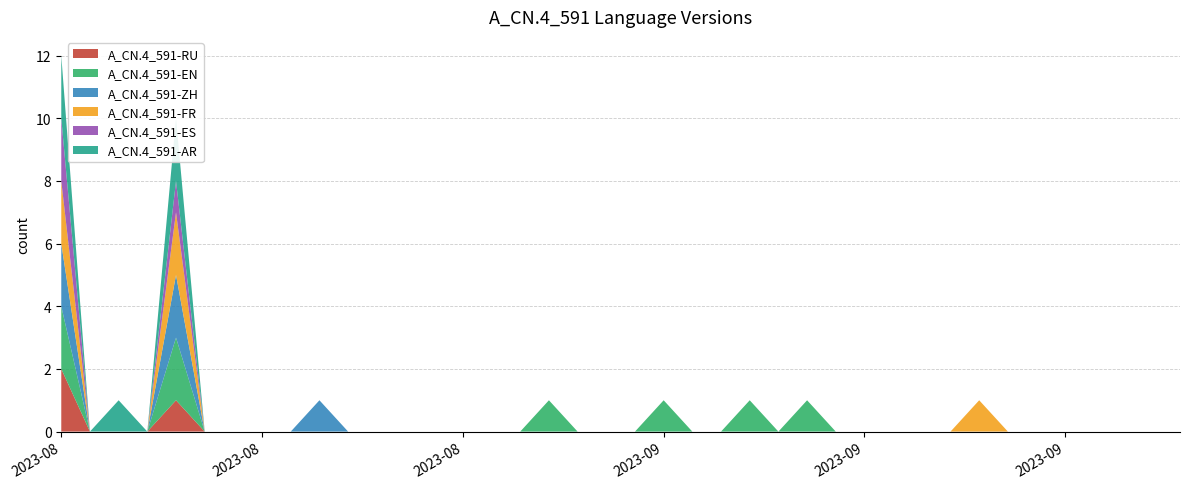

Does the chart display data point markers on the line(s)?

No